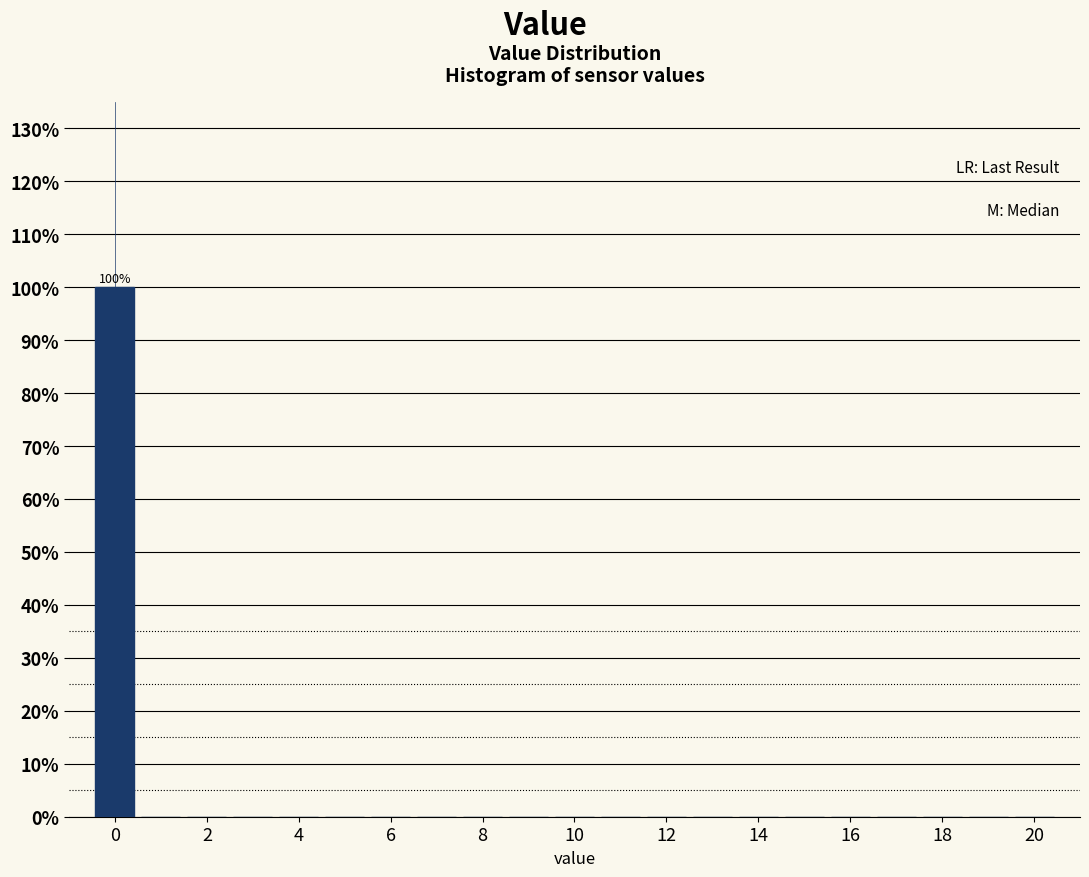

Which range on the x-axis has the tallest bar?

-0.5 to 0.5